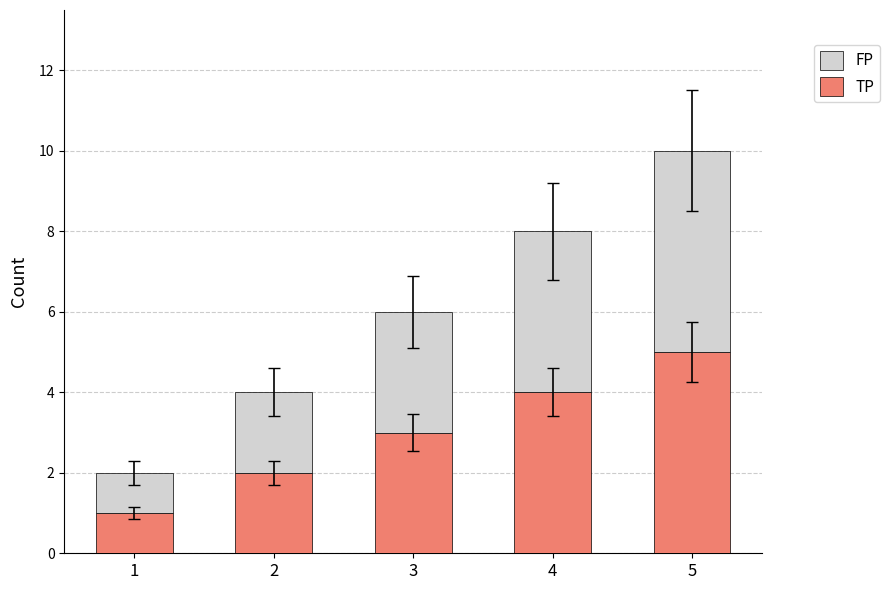

At which category is the sum across all series the highest?

5